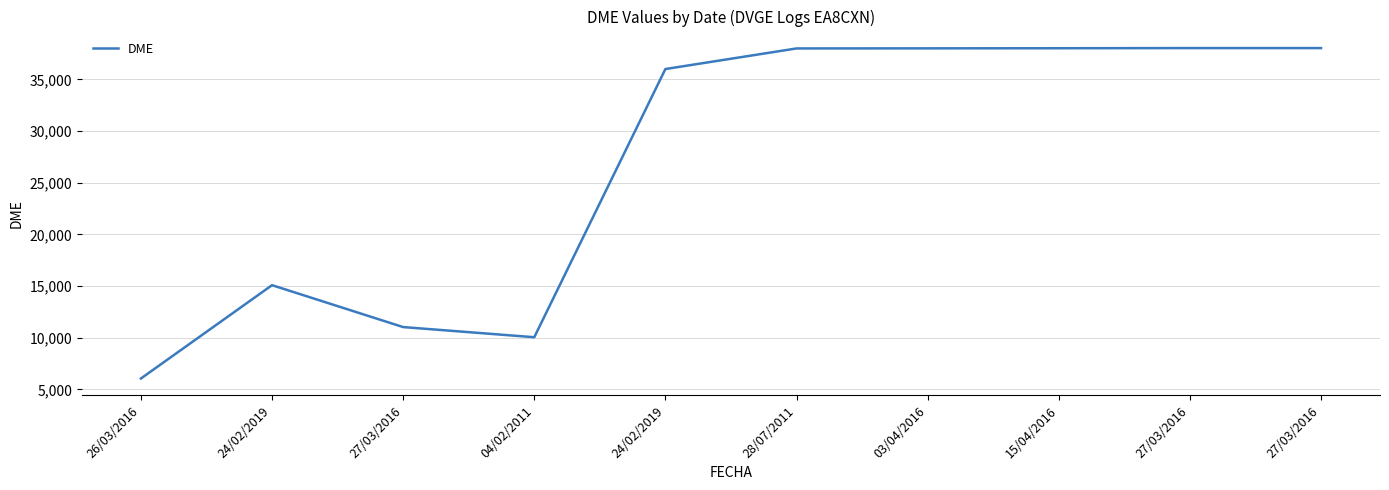

Rank the categories by value from lowest to highest.

26/03/2016, 04/02/2011, 27/03/2016, 24/02/2019, 24/02/2019, 28/07/2011, 03/04/2016, 15/04/2016, 27/03/2016, 27/03/2016